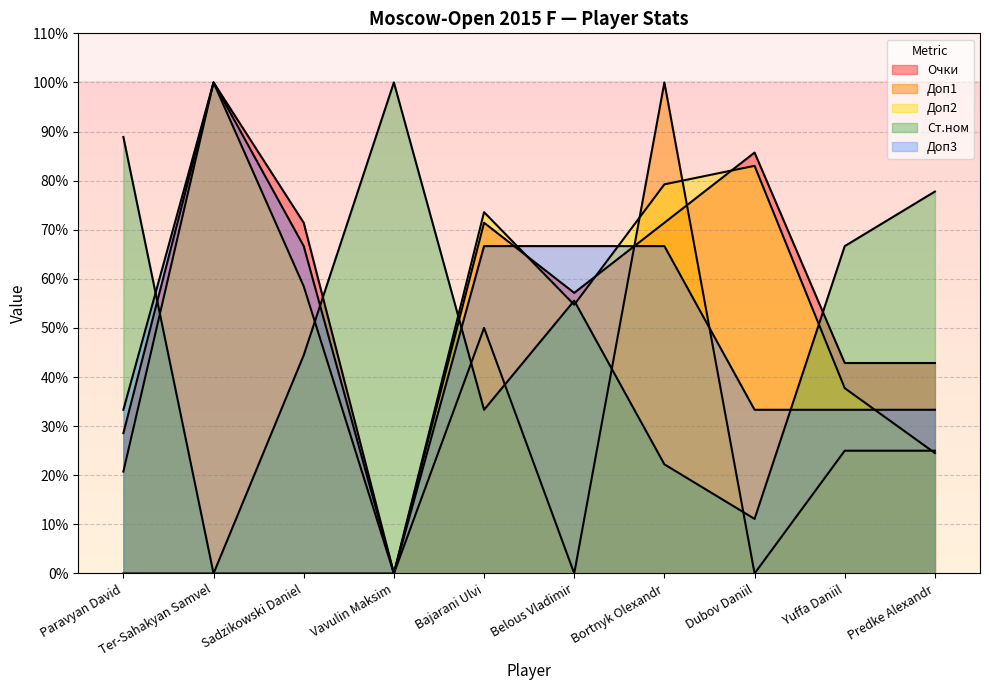

At which label does Ст.ном reach its peak?

Vavulin Maksim